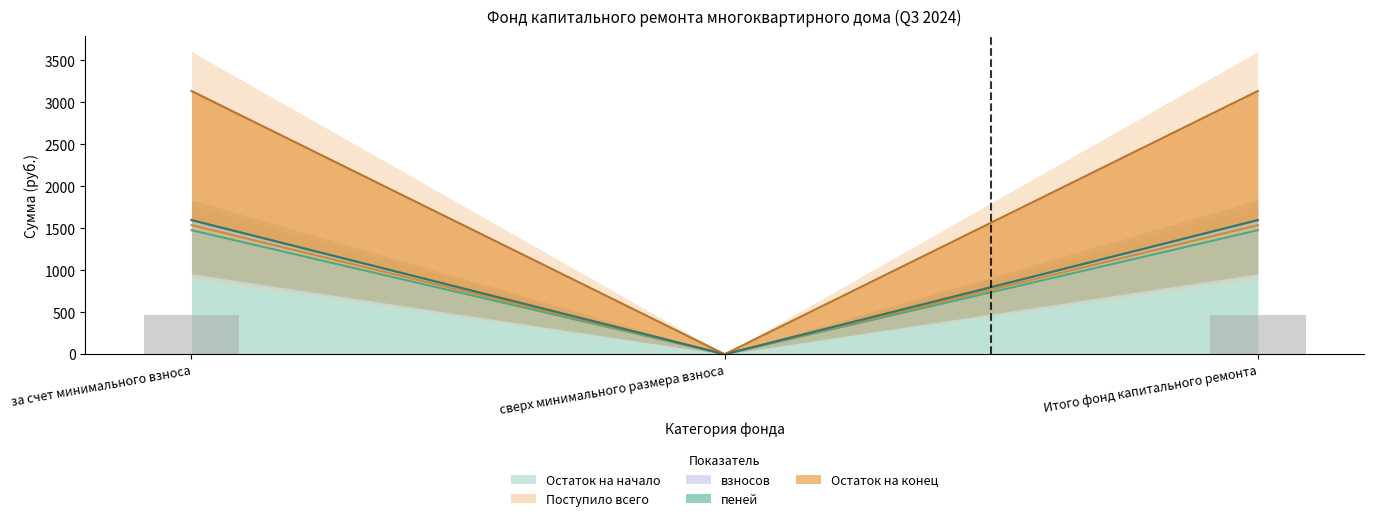

Where does the Поступило всего series first go above 1477?

за счет минимального взноса